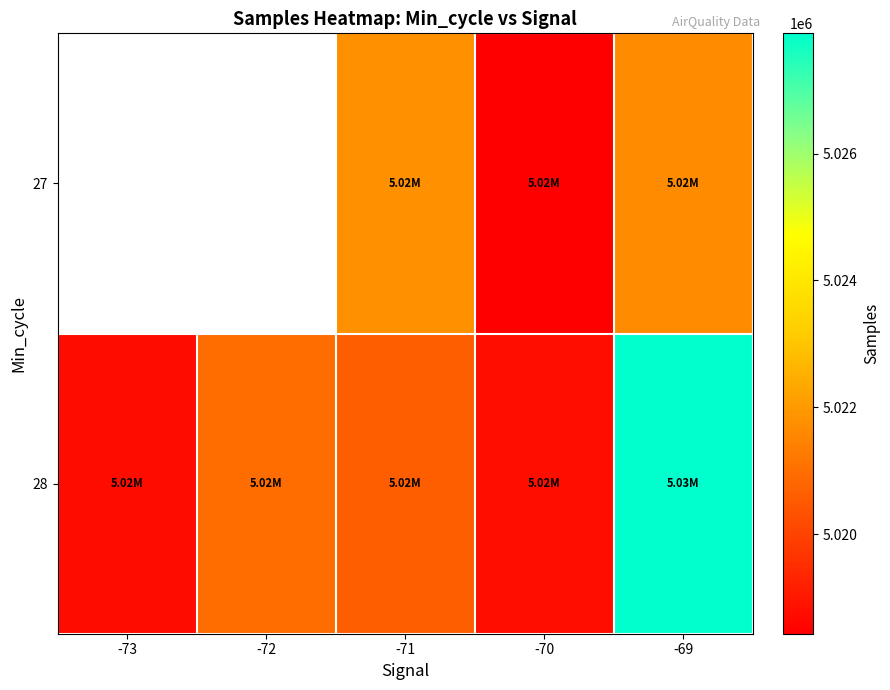

How many distinct data groups are displayed?

2